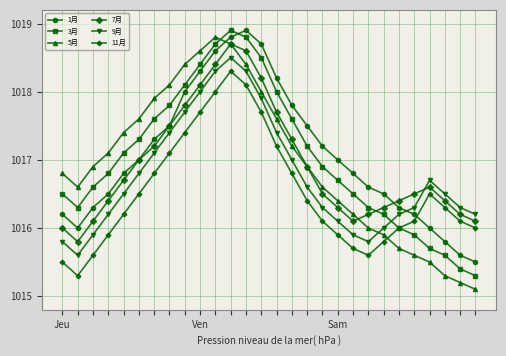

What is the minimum value for 11月?

1015.3